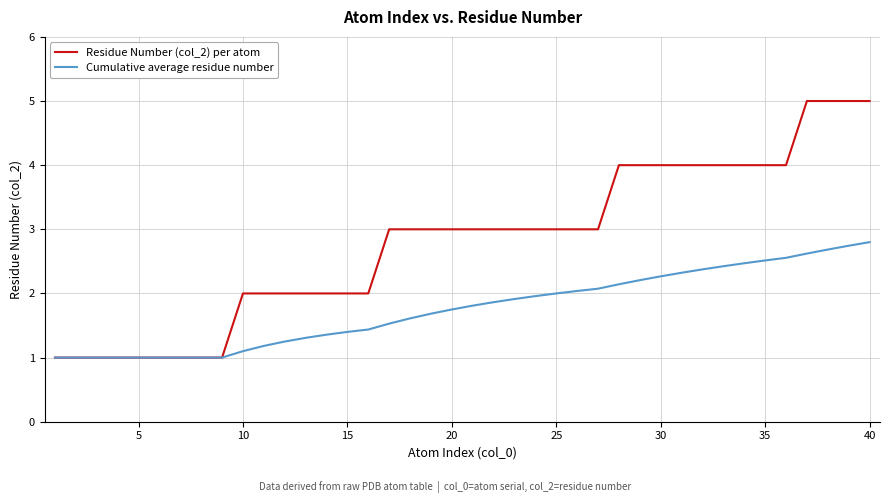

Which series has the largest range (max minus min)?

Residue Number (col_2) per atom